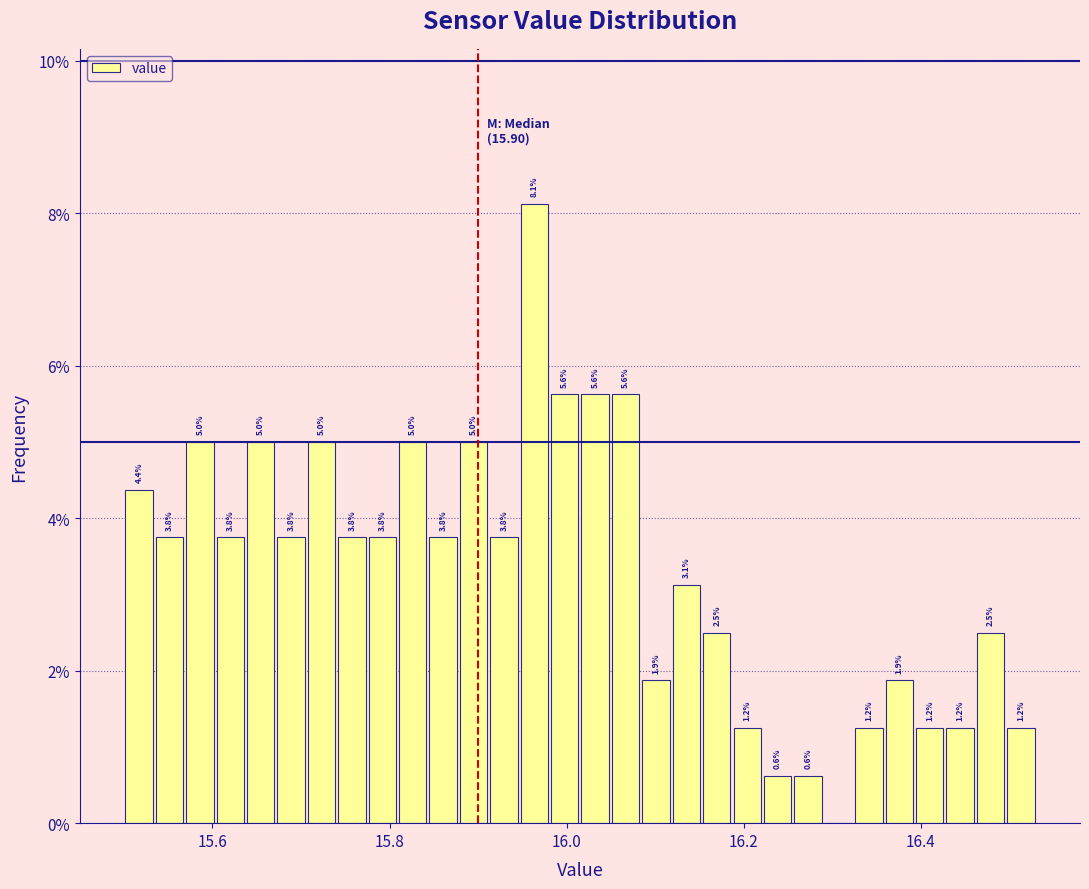

Read against the x-axis, roughly where is the centre of the tallest bar?

15.96